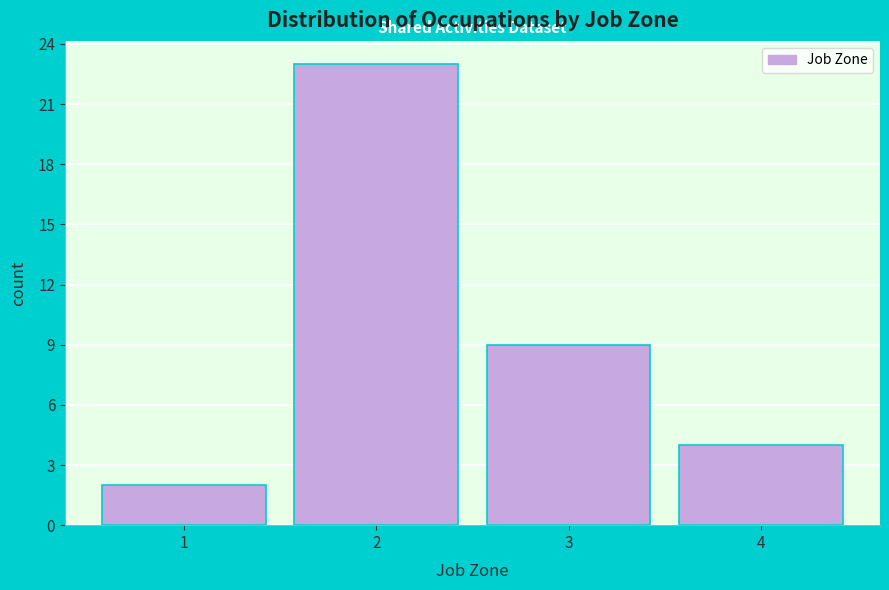

What is the height of the bar covering 0.5 to 1.5 on the x-axis? The values are not printed on the chart, so give them approximately, as read against the axis.

2